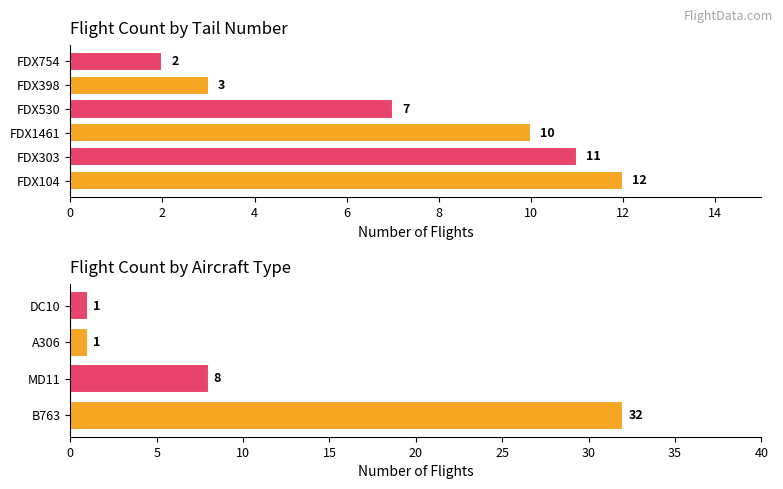

List the labels in order of value, largest first.

FDX104, FDX303, FDX1461, FDX530, FDX398, FDX754